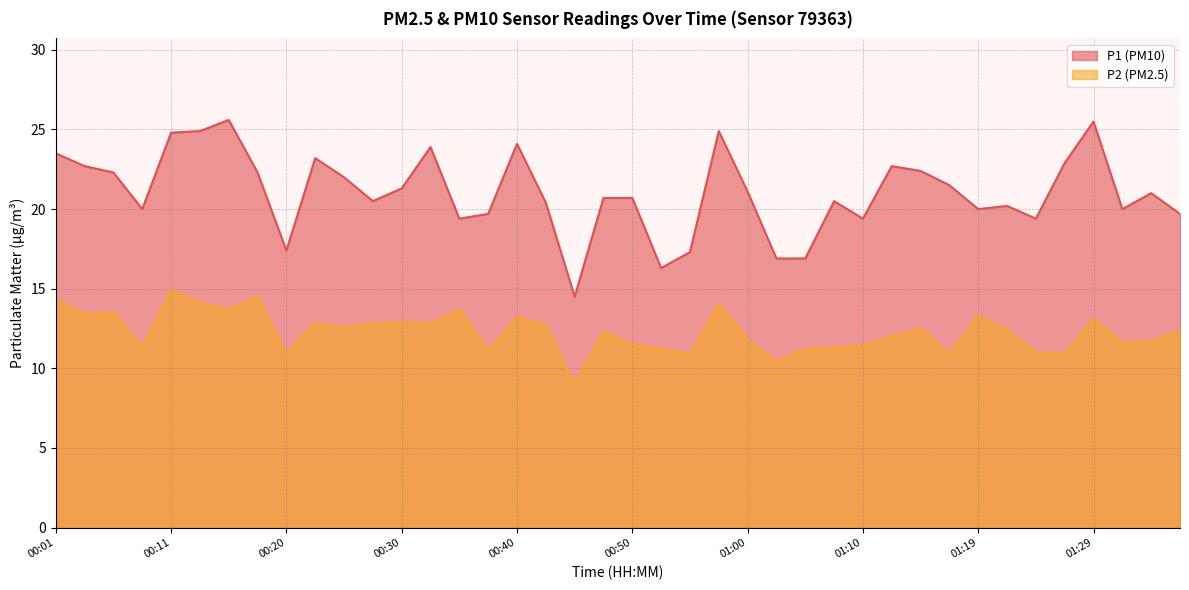

At which category is the sum across all series the highest?

00:11